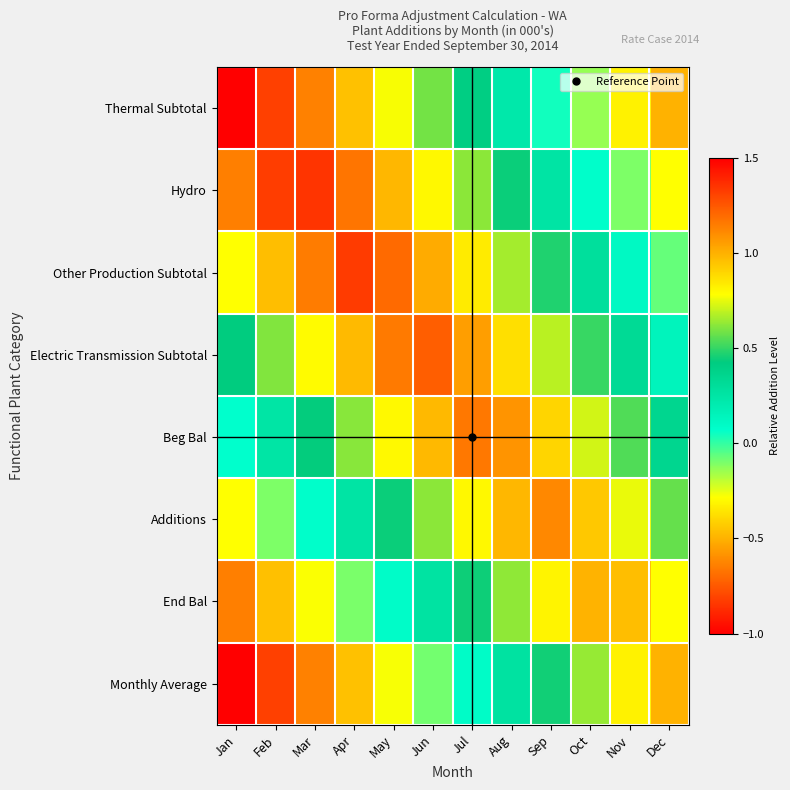

At which category is the sum across all series the highest?

Jun